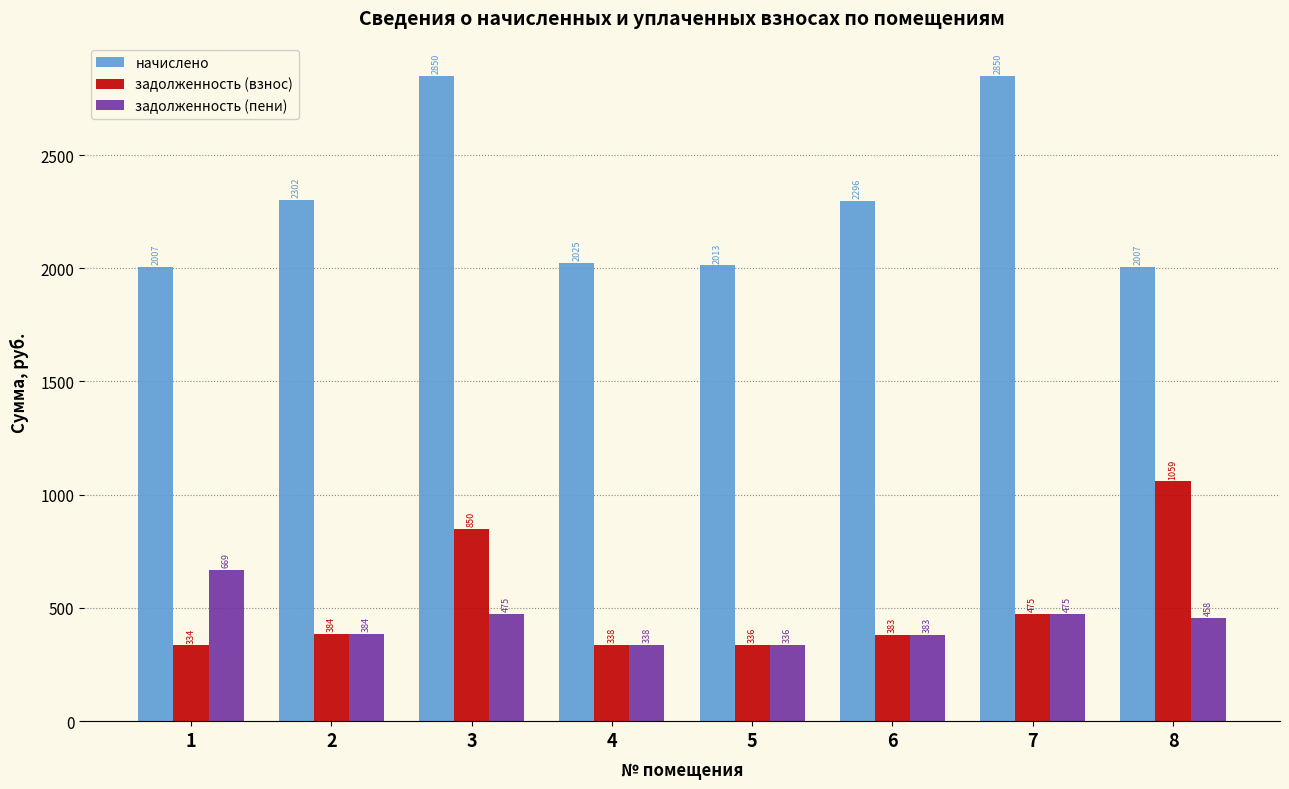

The value of задолженность (взнос) at 3 is 1448.2. True or false?

False